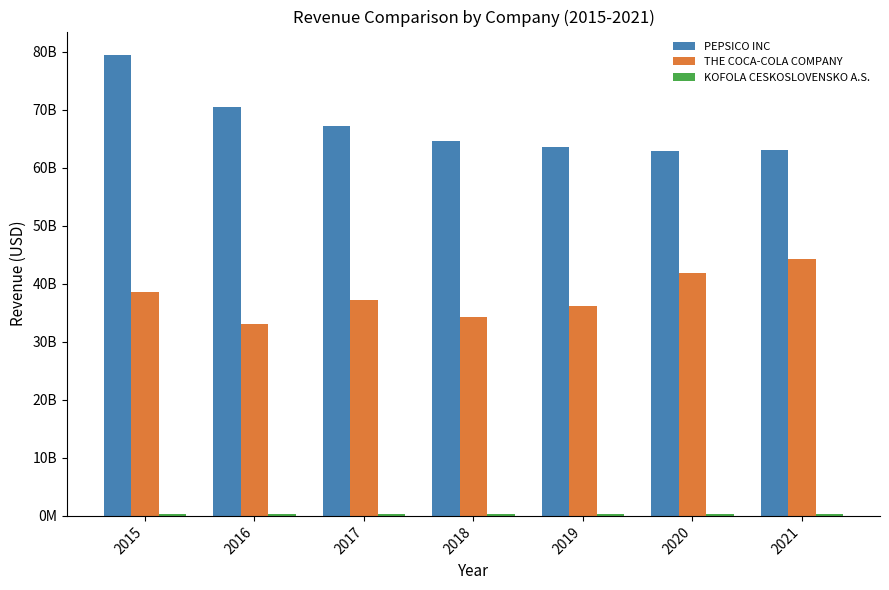

What is the total value across all series at 2015?

118436558890.8